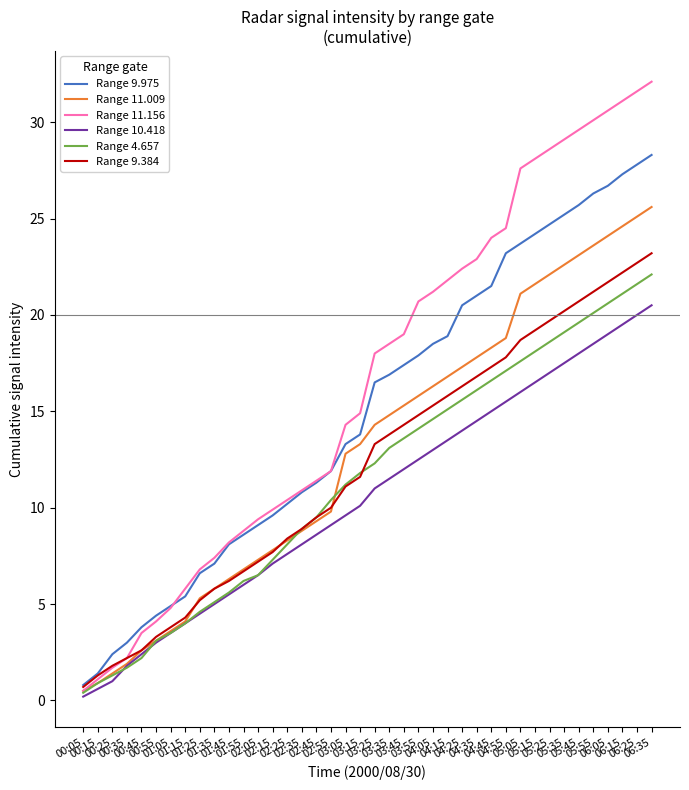

Which series has the largest range (max minus min)?

Range 11.156